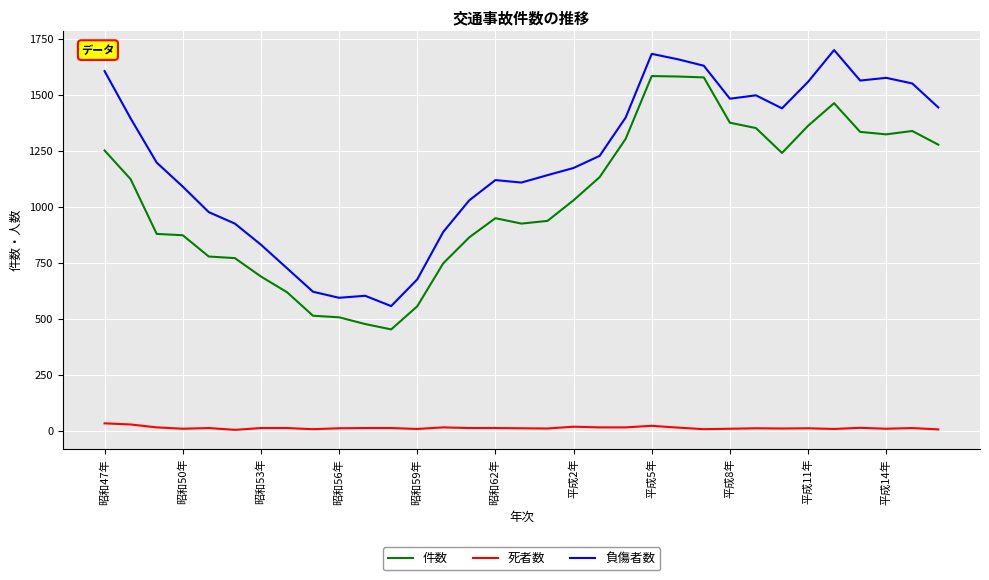

What is the lowest value of the 件数 series?

454